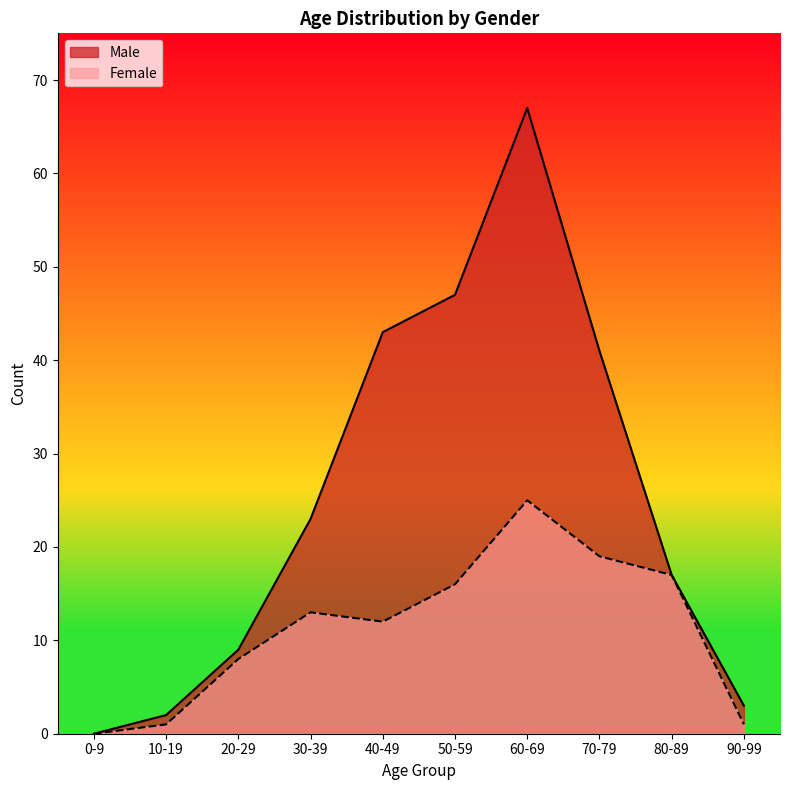

Read the Female value at 40-49, to the nearest 10.

10